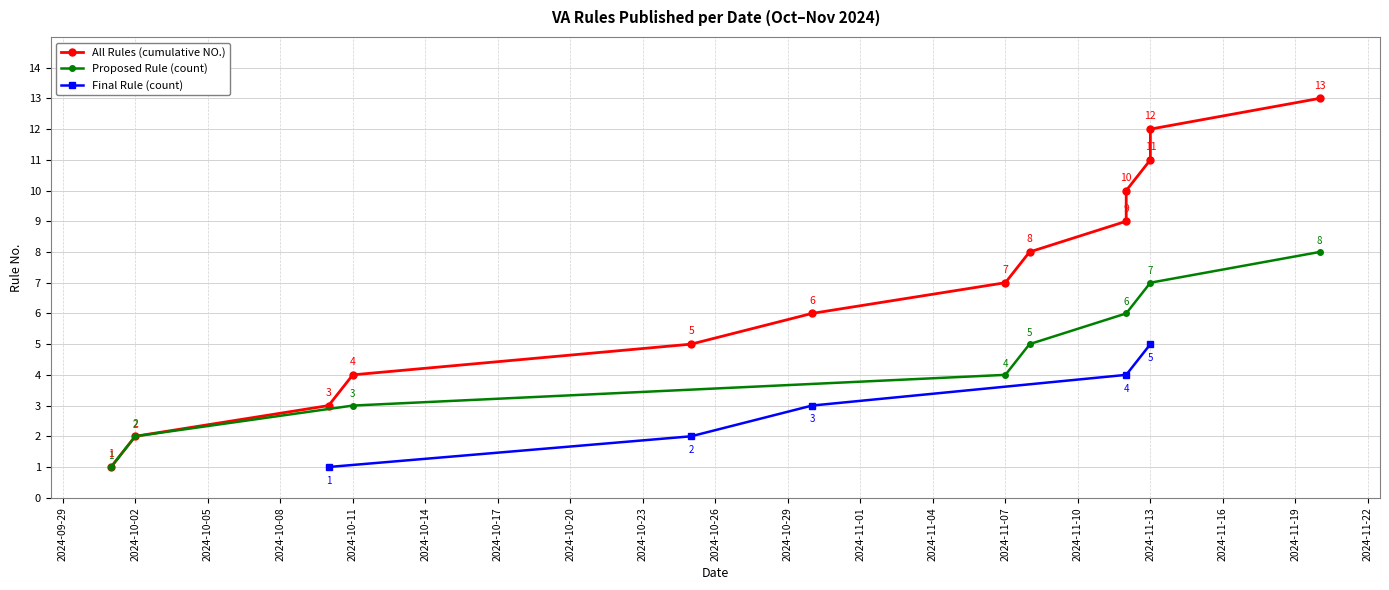

Which has a higher value, 2024-11-12 or 2024-10-01?

2024-11-12